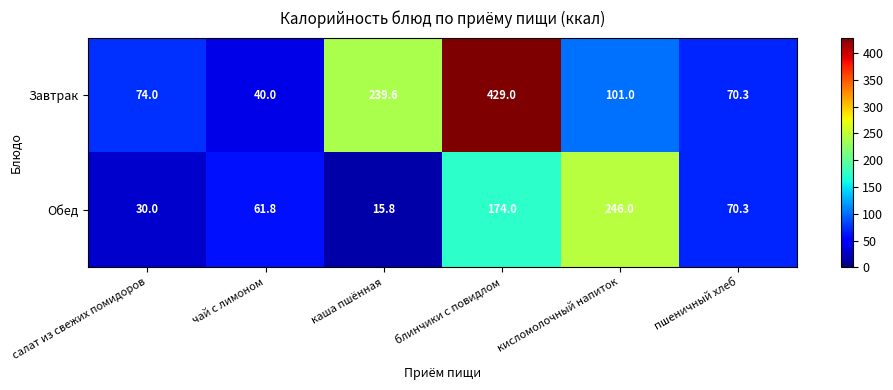

Is it true that Обед equals 30.0 at салат из свежих помидоров?

True